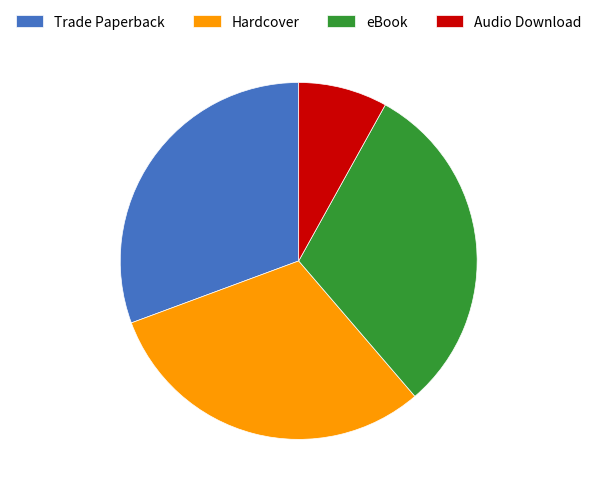

Which category has the smallest portion of the pie?

Audio Download